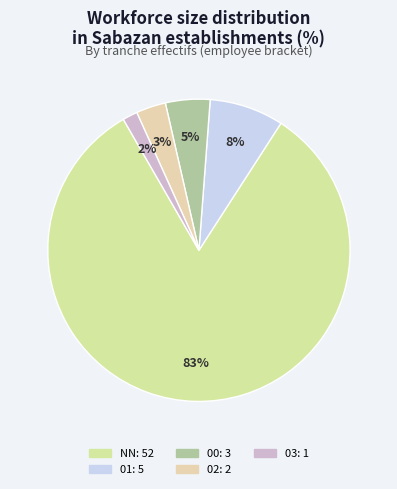

Rank the categories by value from highest to lowest.

NN, 01, 00, 02, 03